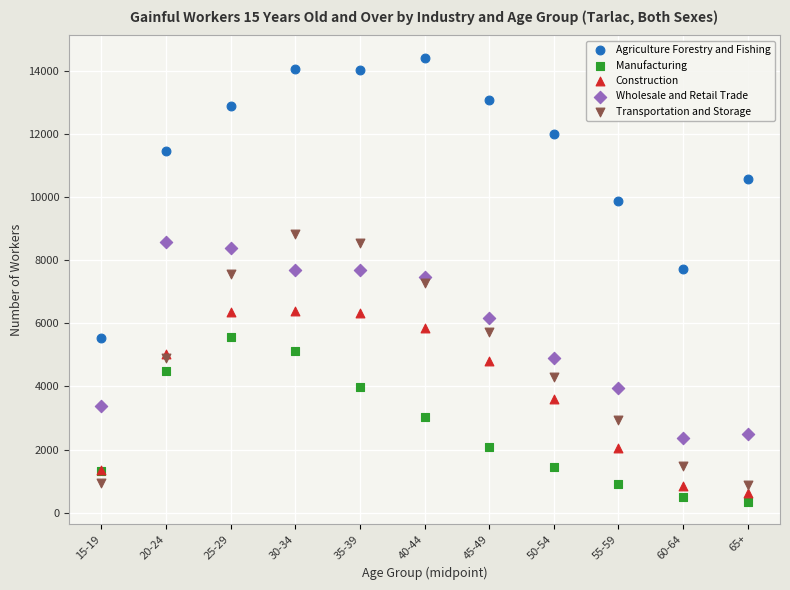

Which series has the widest spread of Y values?

Agriculture Forestry and Fishing